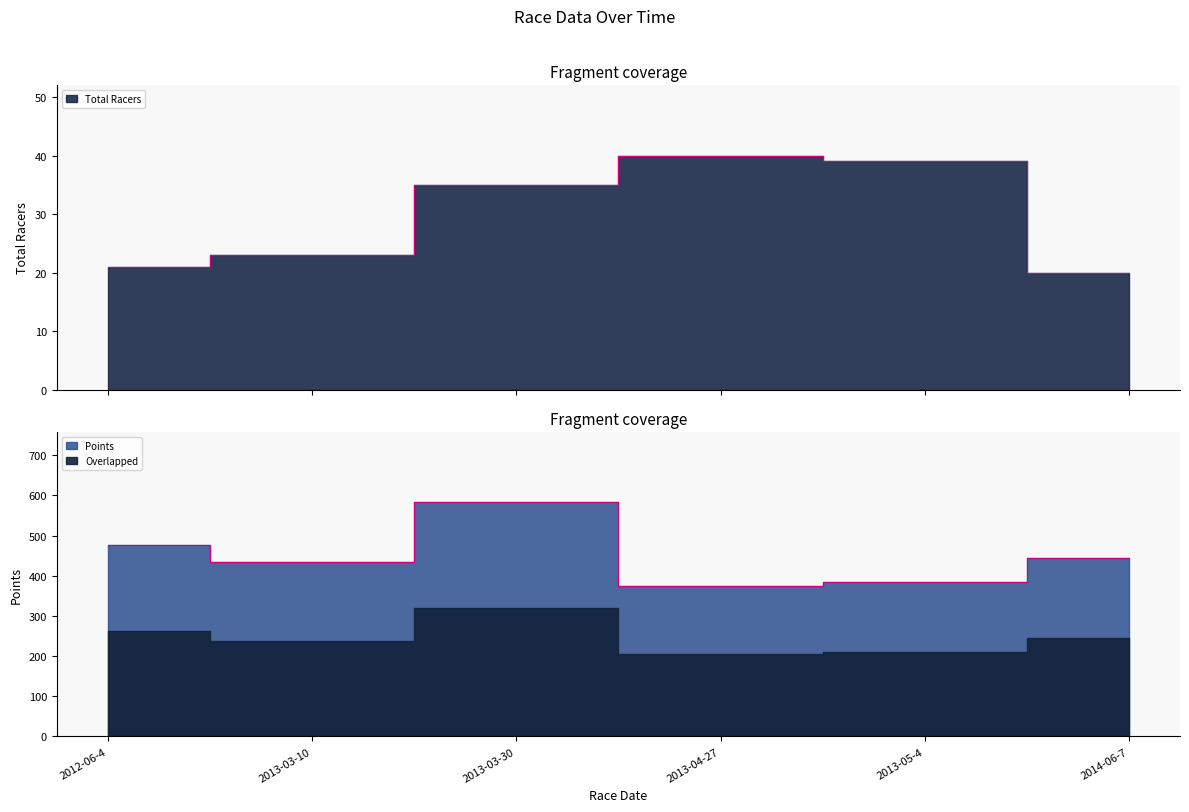

What is the approximate value of Total Racers at 2012-06-4?

21.0